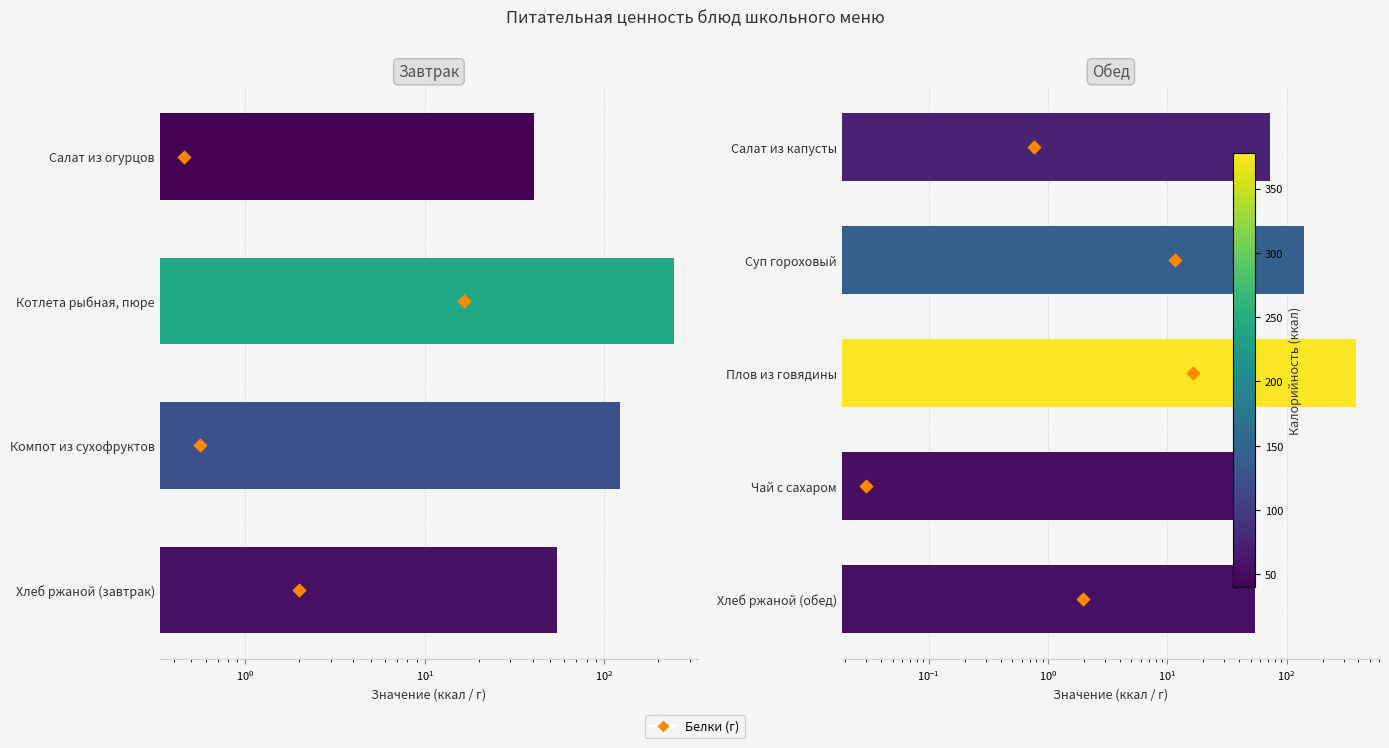

Which series has the largest total across all categories?

Калорийность